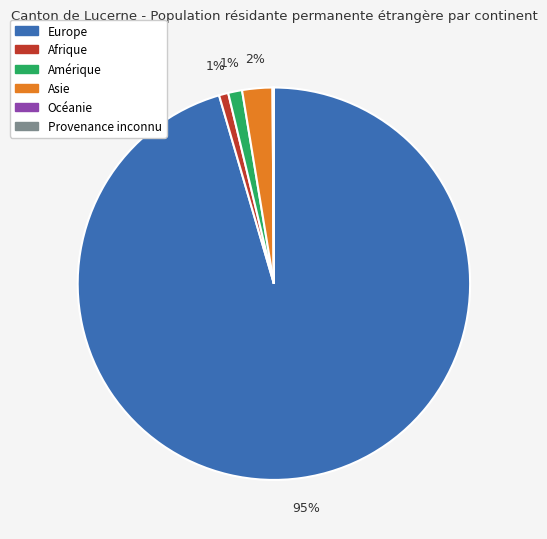

Is it true that Europe is 95% of the pie?

True